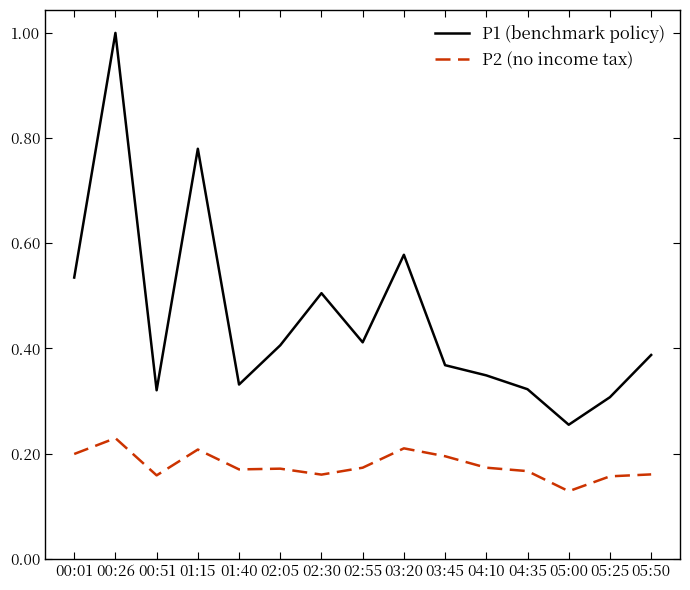

Which series has the largest range (max minus min)?

P1 (benchmark policy)